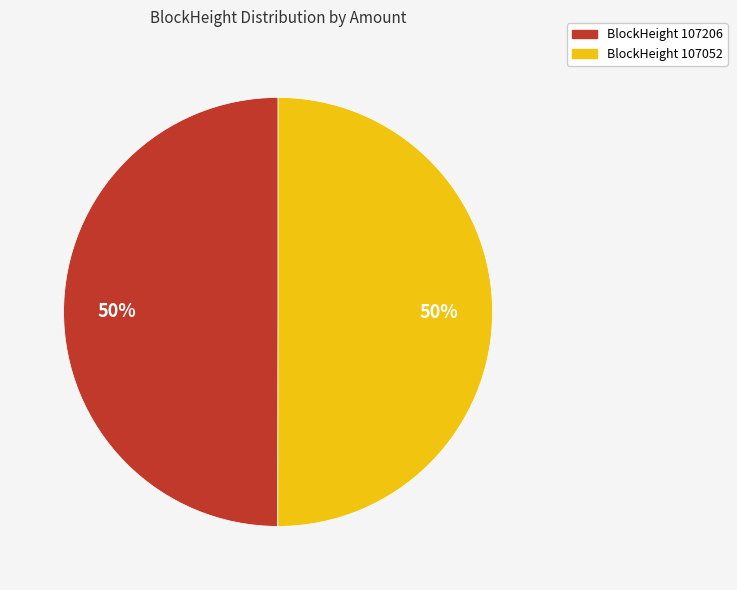

How many slices are in this pie chart?

2